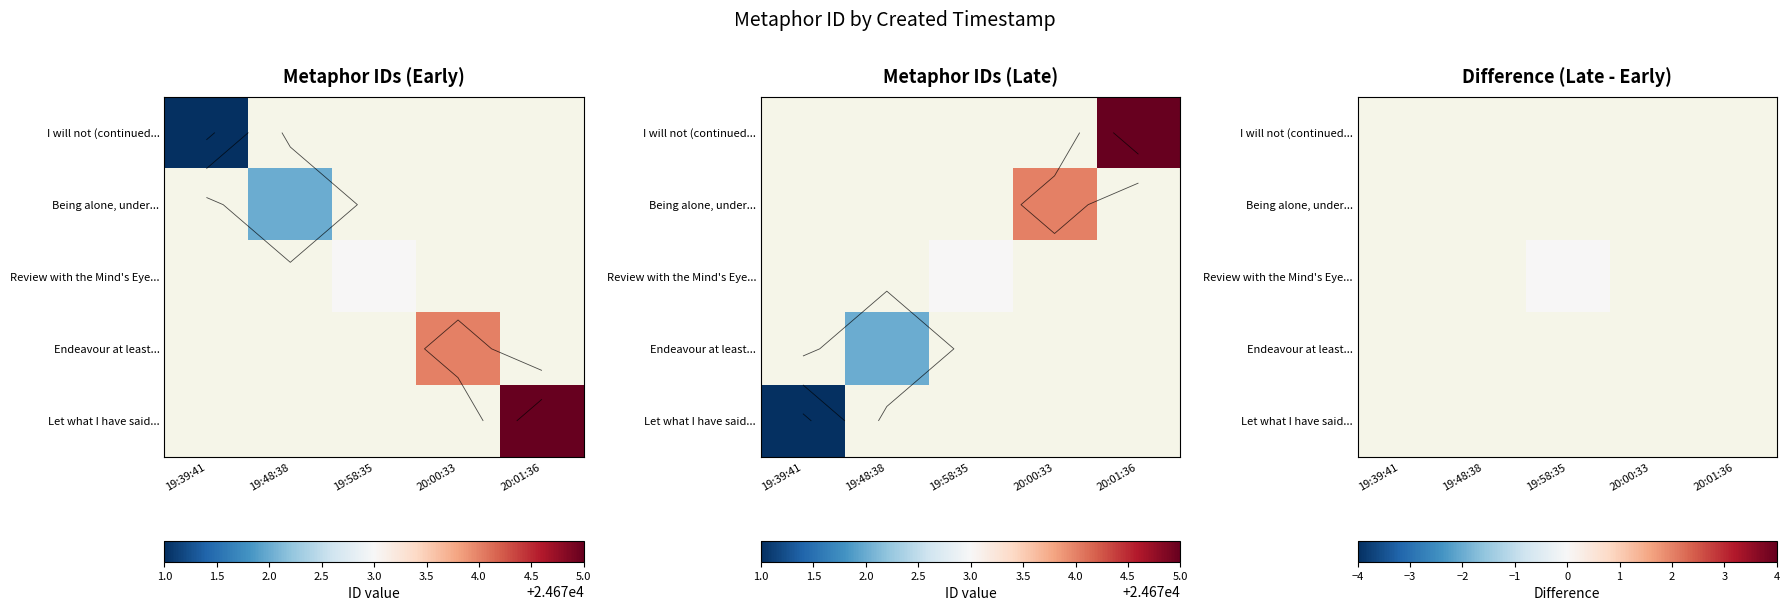

How many categories are shown in the chart?

5